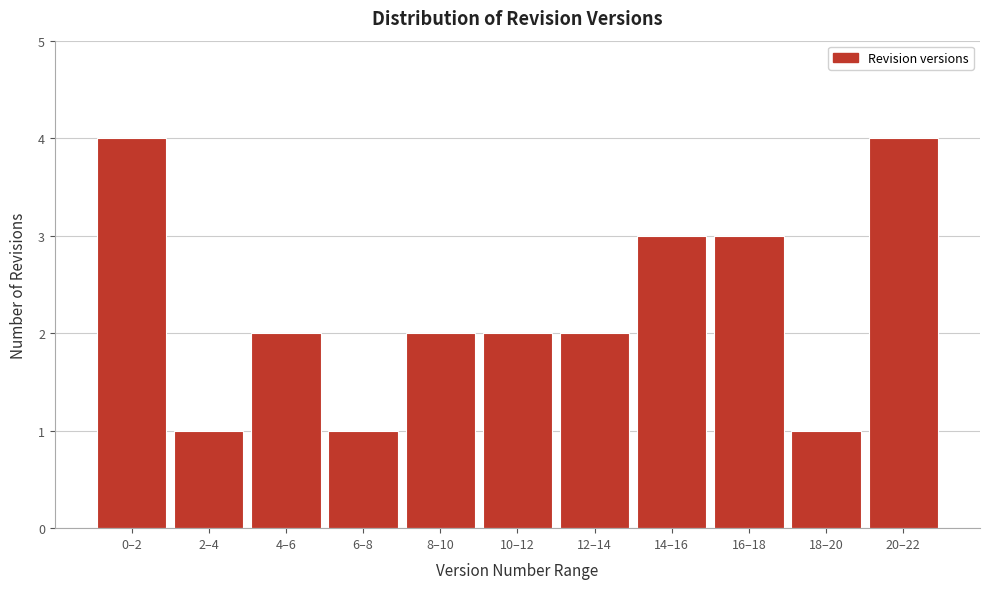

Reading right to left, extract all data points from this chart.

4	1	3	3	2	2	2	1	2	1	4